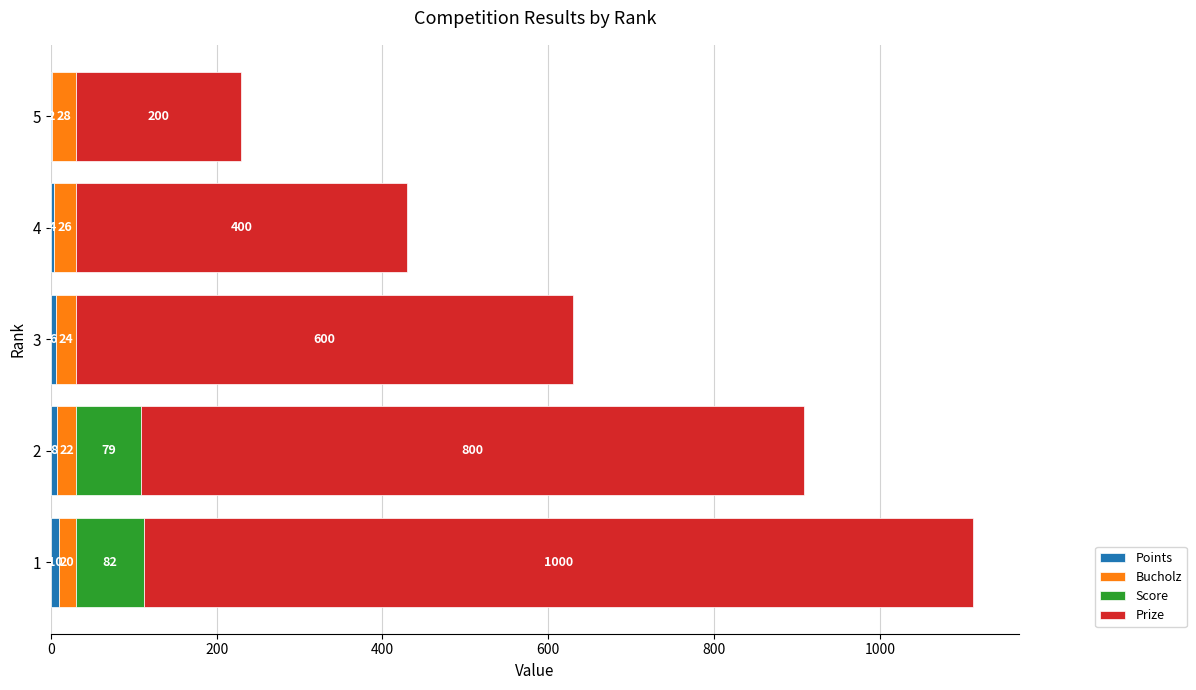

How many series are shown in this chart?

4